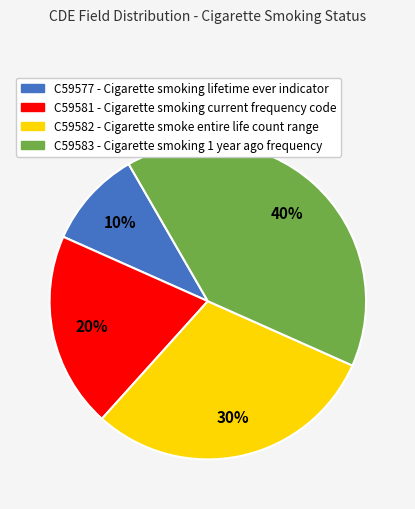

What is the largest slice in the pie chart?

C59583